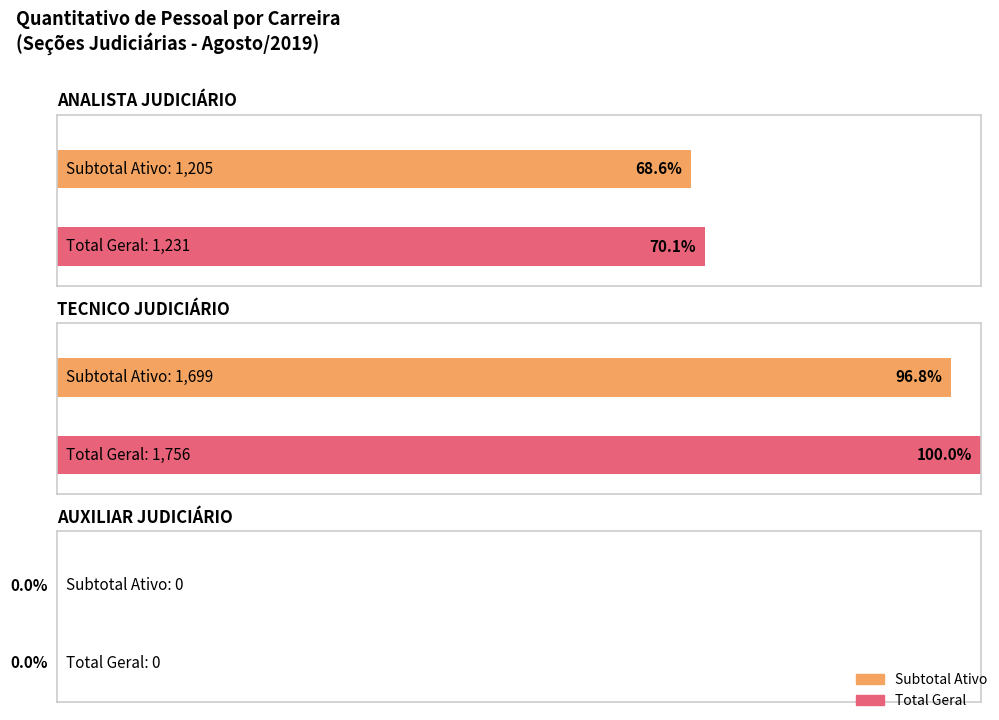

What is the label of the 2nd bar from the left?

TECNICO JUDICIÁRIO